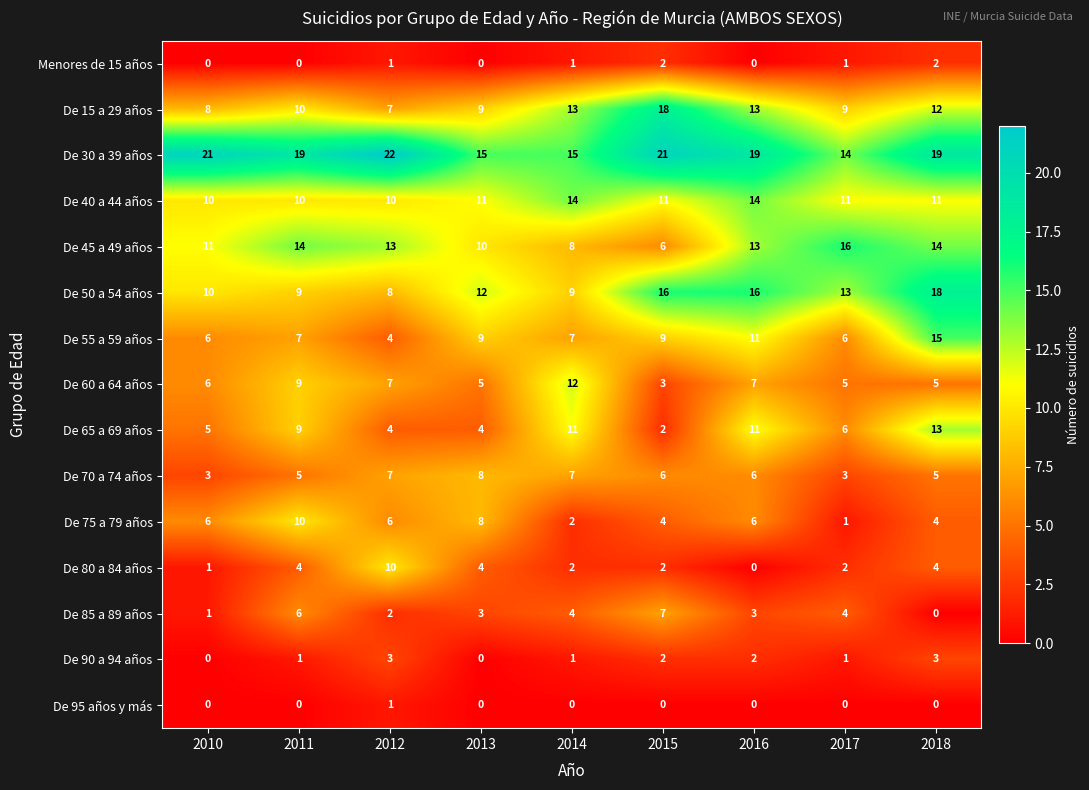

At which category does the chart reach its peak across all series?

2012